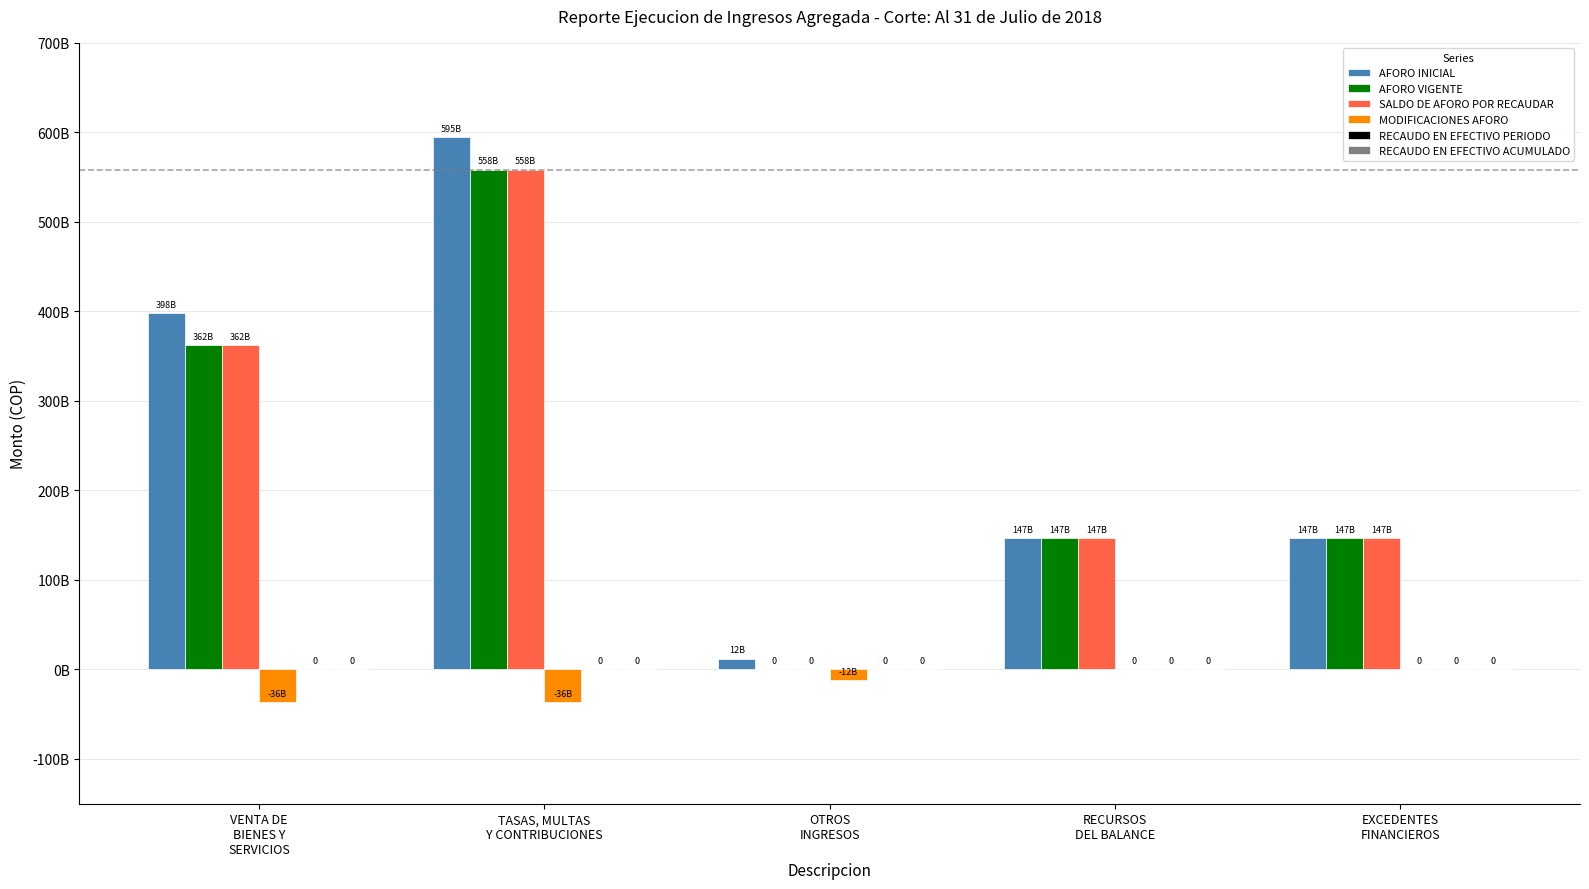

Reading left to right, transcribe all the data shown in this chart.

AFORO INICIAL: VENTA DE
BIENES Y
SERVICIOS=398446000000	TASAS, MULTAS
Y CONTRIBUCIONES=594723192156	OTROS
INGRESOS=12212000000	RECURSOS
DEL BALANCE=146532100000	EXCEDENTES
FINANCIEROS=146532100000
AFORO VIGENTE: VENTA DE
BIENES Y
SERVICIOS=362172489966	TASAS, MULTAS
Y CONTRIBUCIONES=558449682122	OTROS
INGRESOS=0	RECURSOS
DEL BALANCE=146532100000	EXCEDENTES
FINANCIEROS=146532100000
SALDO DE AFORO POR RECAUDAR: VENTA DE
BIENES Y
SERVICIOS=362172489966	TASAS, MULTAS
Y CONTRIBUCIONES=558449682122	OTROS
INGRESOS=0	RECURSOS
DEL BALANCE=146532100000	EXCEDENTES
FINANCIEROS=146532100000
MODIFICACIONES AFORO: VENTA DE
BIENES Y
SERVICIOS=-36273510034	TASAS, MULTAS
Y CONTRIBUCIONES=-36273510034	OTROS
INGRESOS=-12212000000	RECURSOS
DEL BALANCE=0	EXCEDENTES
FINANCIEROS=0
RECAUDO EN EFECTIVO PERIODO: VENTA DE
BIENES Y
SERVICIOS=0	TASAS, MULTAS
Y CONTRIBUCIONES=0	OTROS
INGRESOS=0	RECURSOS
DEL BALANCE=0	EXCEDENTES
FINANCIEROS=0
RECAUDO EN EFECTIVO ACUMULADO: VENTA DE
BIENES Y
SERVICIOS=0	TASAS, MULTAS
Y CONTRIBUCIONES=0	OTROS
INGRESOS=0	RECURSOS
DEL BALANCE=0	EXCEDENTES
FINANCIEROS=0